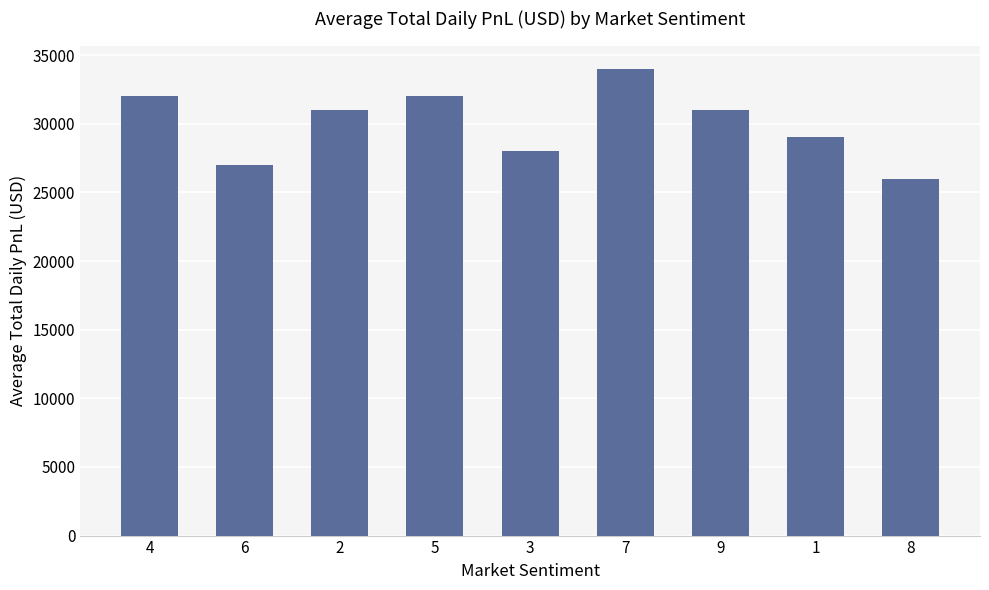

How many values are between 28000 and 32000?

6